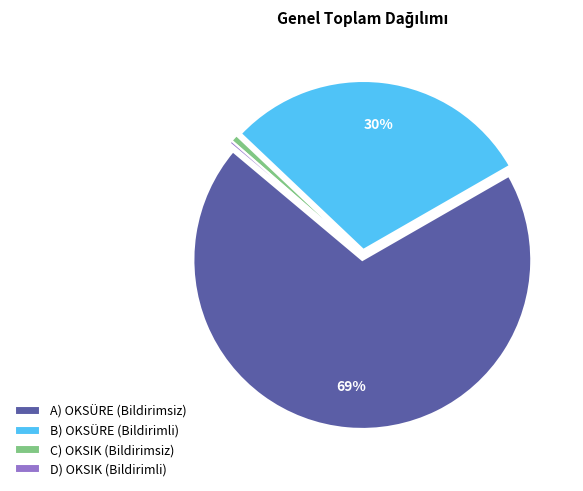

Which slice is the largest?

A) OKSÜRE (Bildirimsiz)